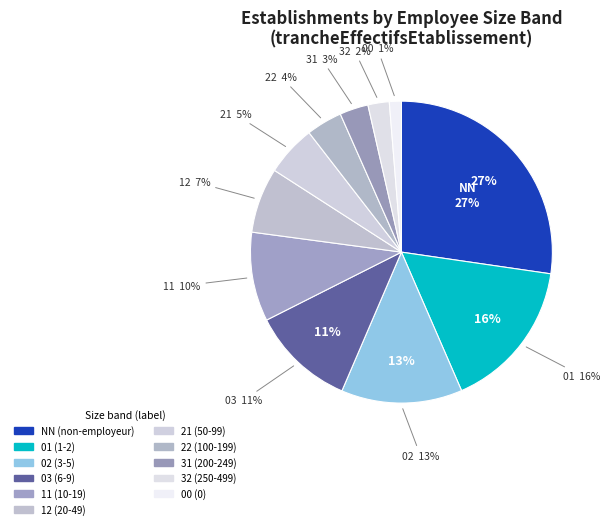

What is the total percentage of 22 and 02?

16.8%